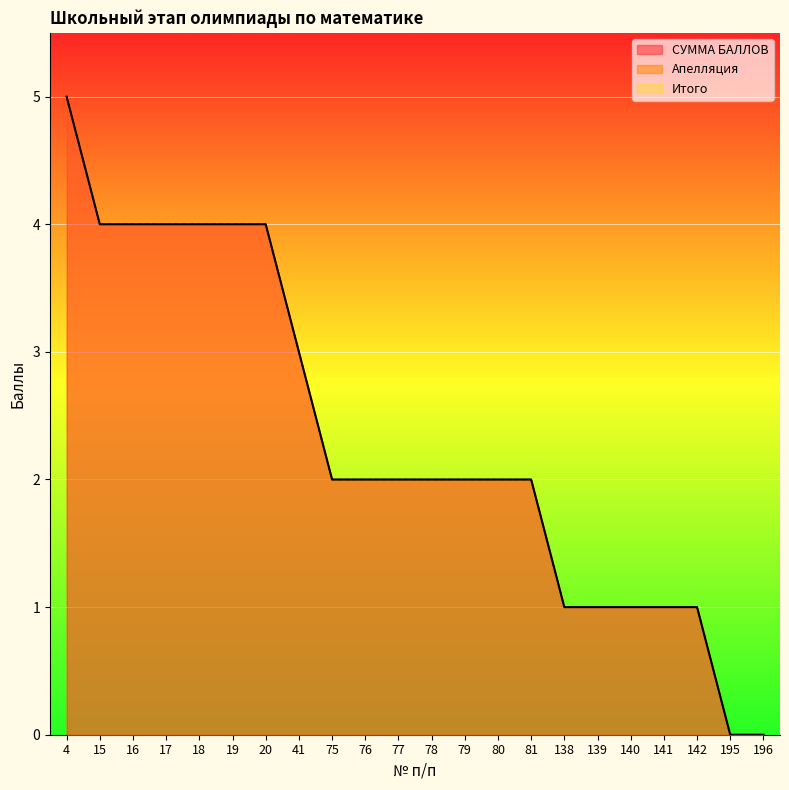

What is the total value across all series at 4?

10